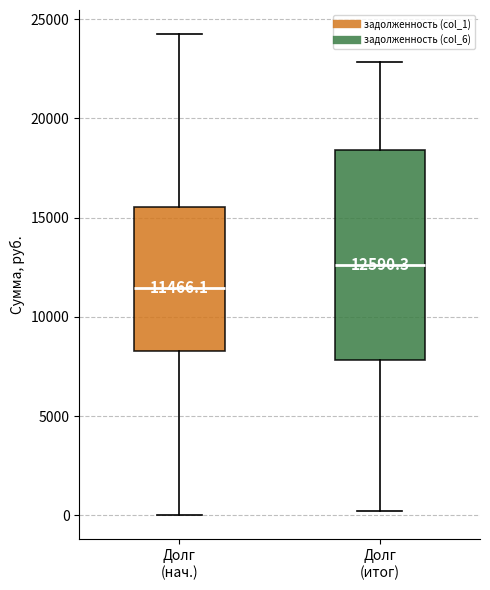

Which box's median line is the lowest?

Долг (нач.)